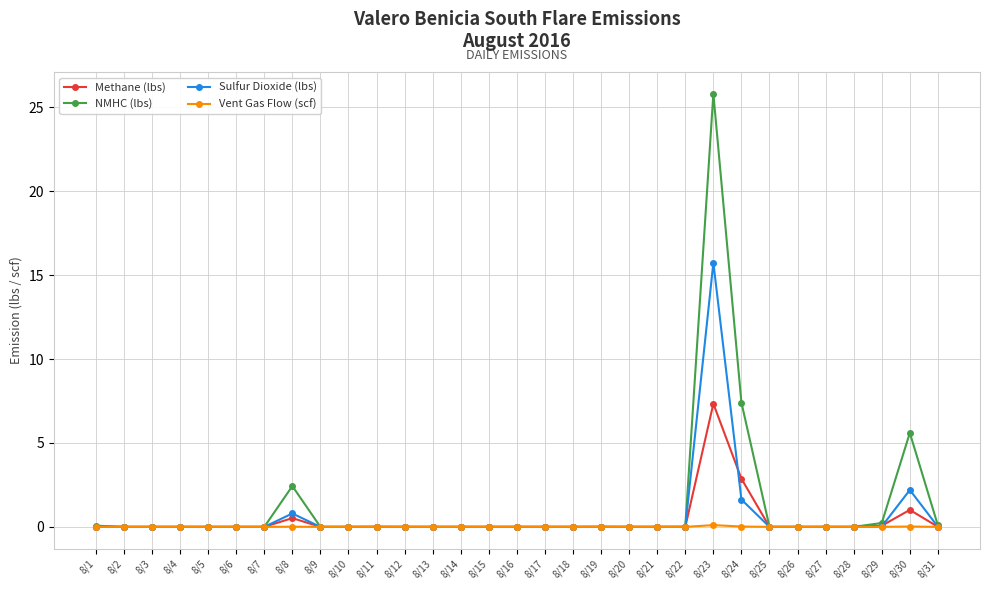

At how many categories does at least one series exceed 14?

1